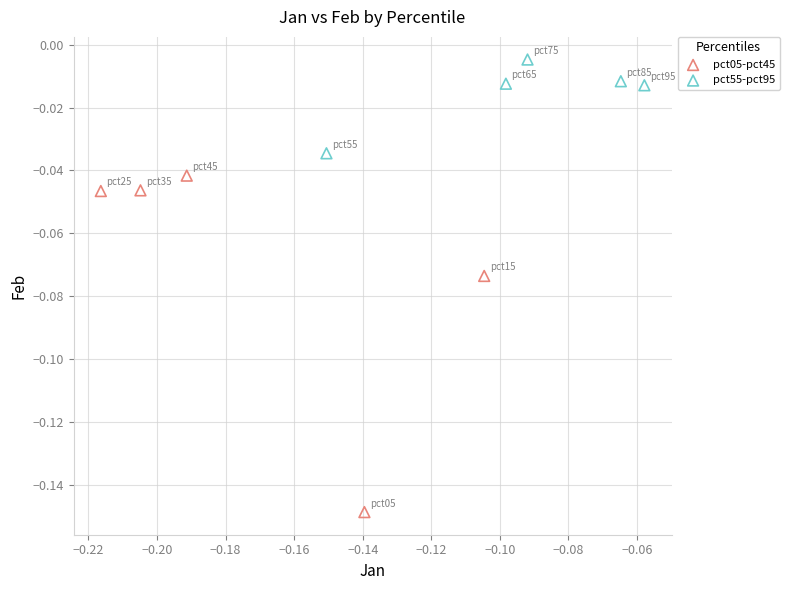

What are all the series names shown in the legend?

pct05-pct45, pct55-pct95